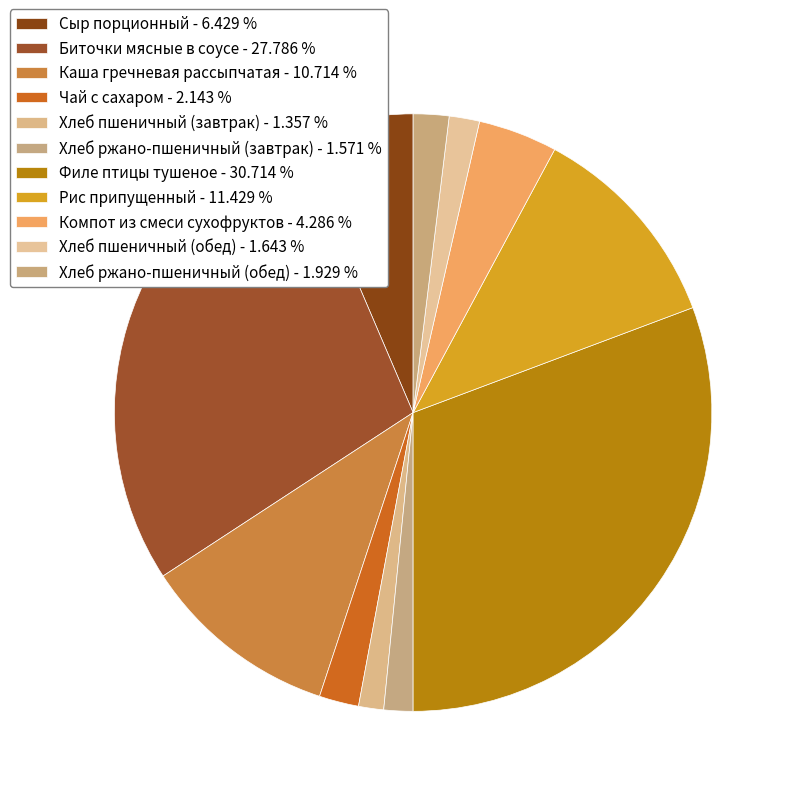

To the nearest percent, what is the combined percentage of Хлеб пшеничный (завтрак) and Компот из смеси сухофруктов?

6%